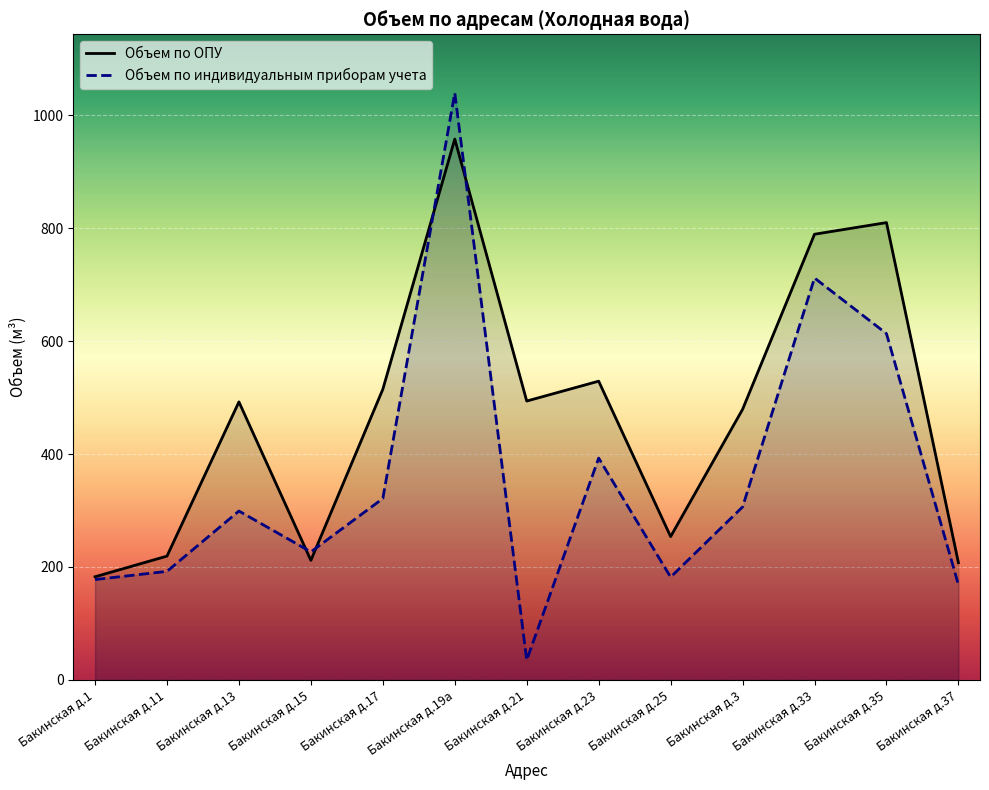

True or false: Объем по ОПУ and Объем по индивидуальным приборам учета cross at least once.

True